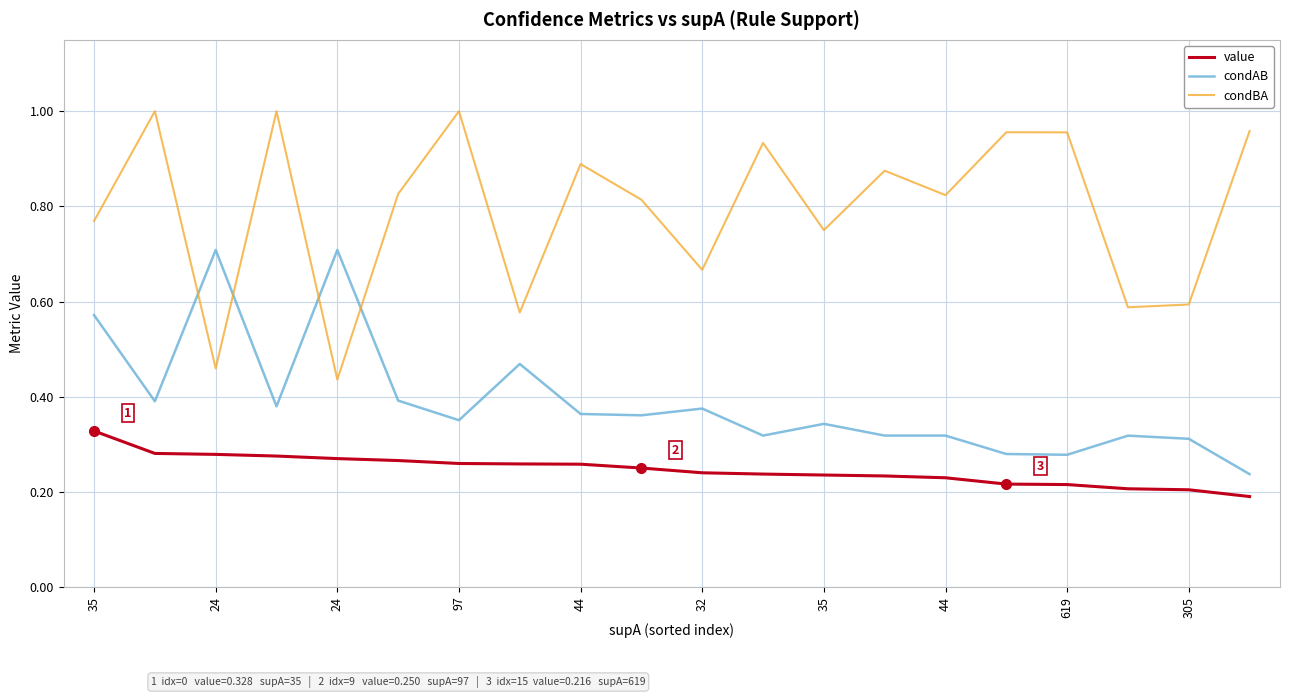

What is the sum of all condBA values?

15.9